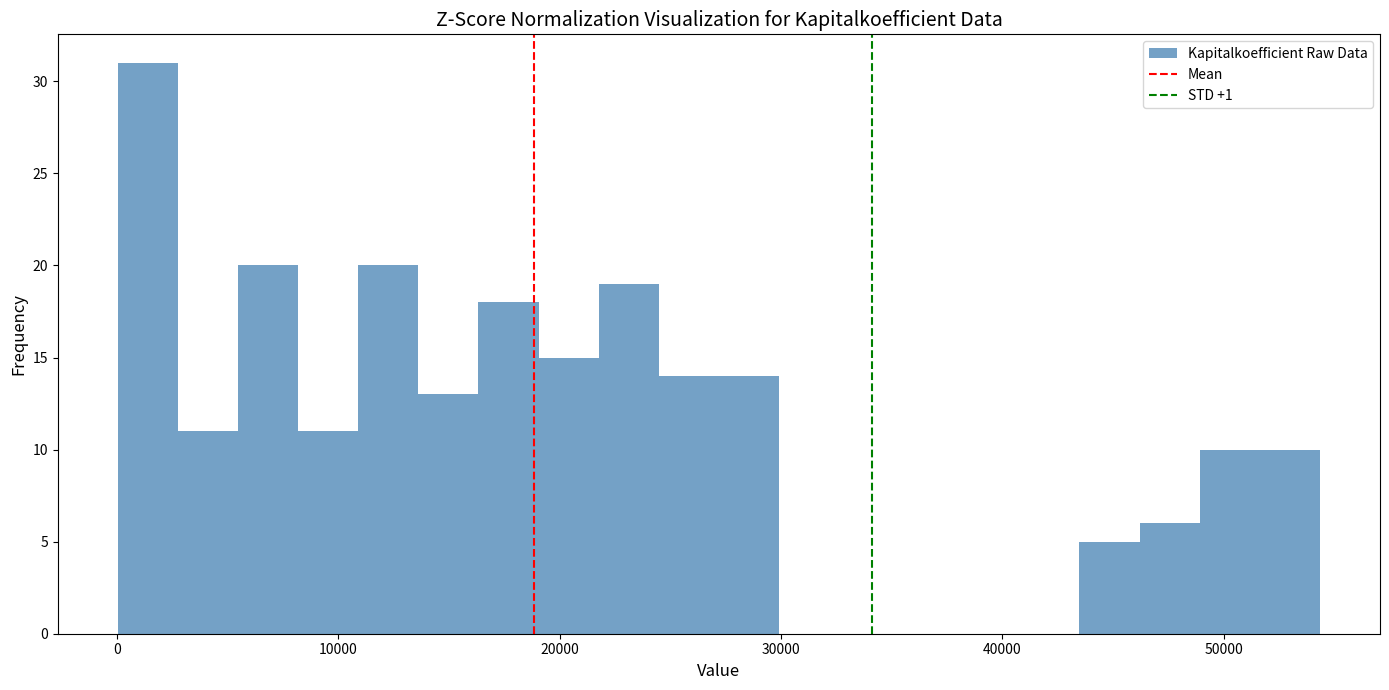

Read against the x-axis, roughly where is the centre of the tallest bar?

1000